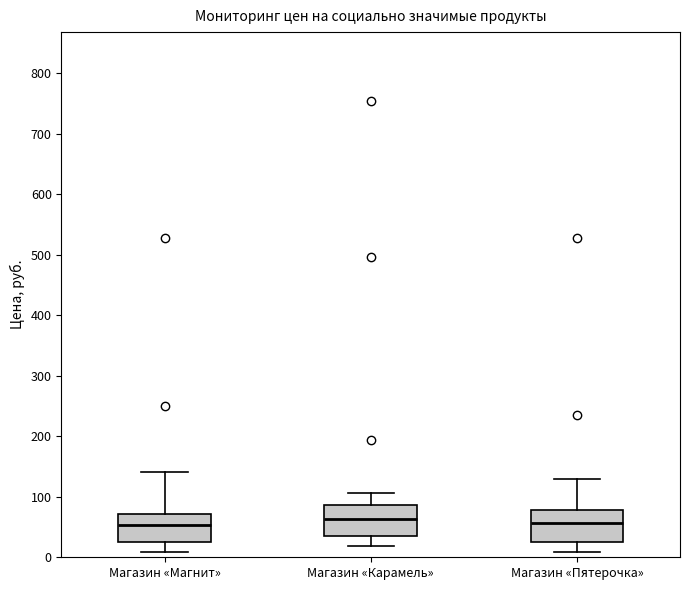

Where does the upper whisker of the box for Магазин «Магнит» end on the y-axis? The values are not printed on the chart, so give them approximately, as read against the axis.

140